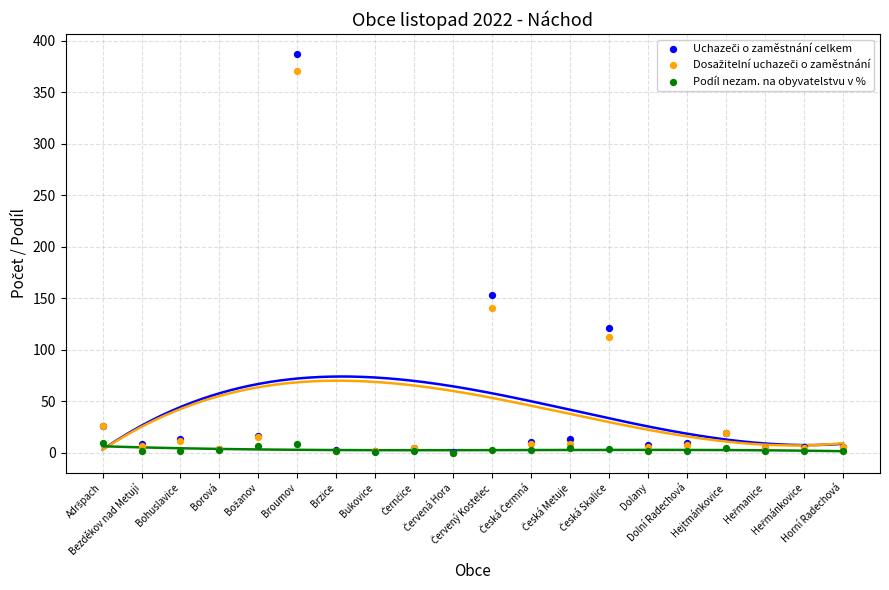

Across all series, what Y value is closest to 193?

153.0